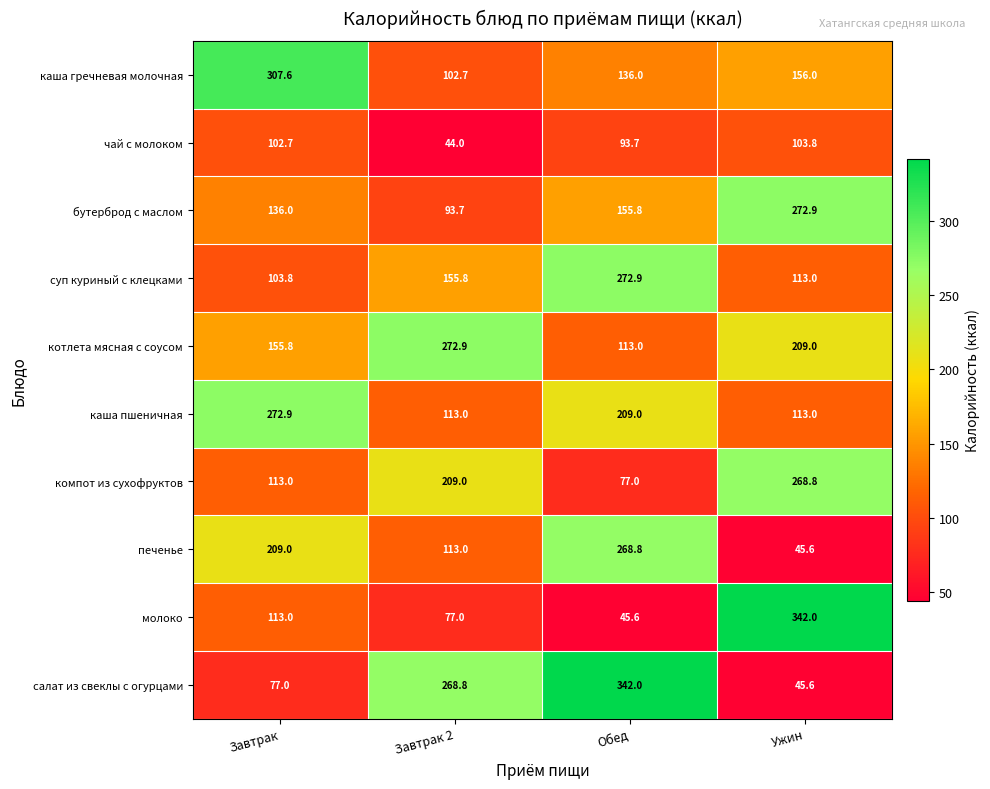

Rank the categories by котлета мясная с соусом value from lowest to highest.

Обед, Завтрак, Ужин, Завтрак 2